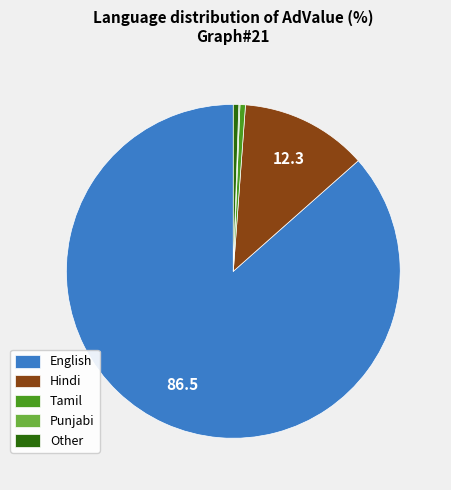

What is the majority slice?

English